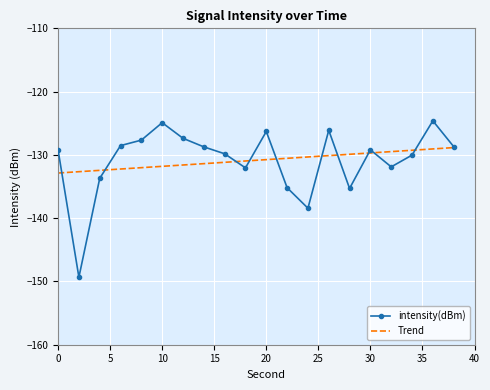

What is the change in value from 14 to 26?

+2.6